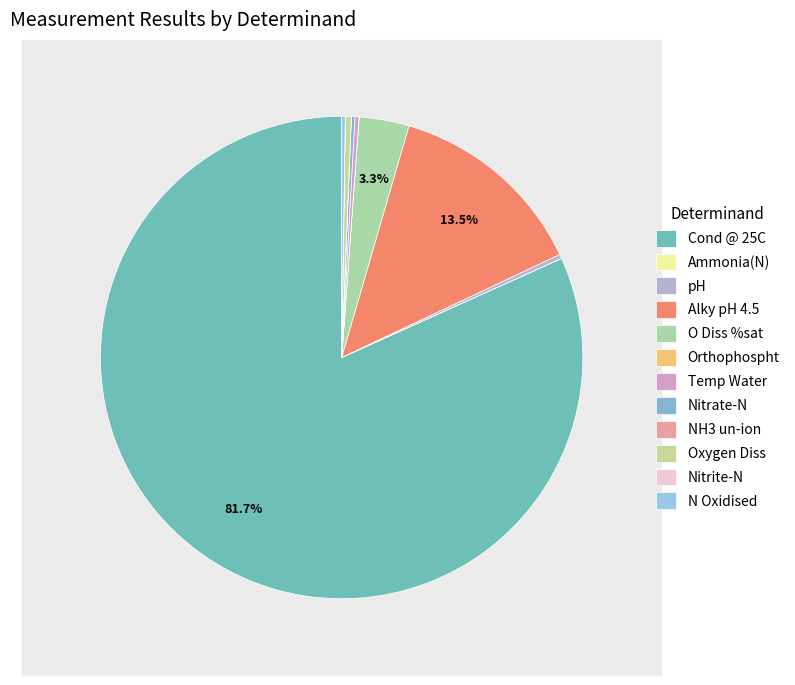

Is it true that pH is 1% of the pie?

False